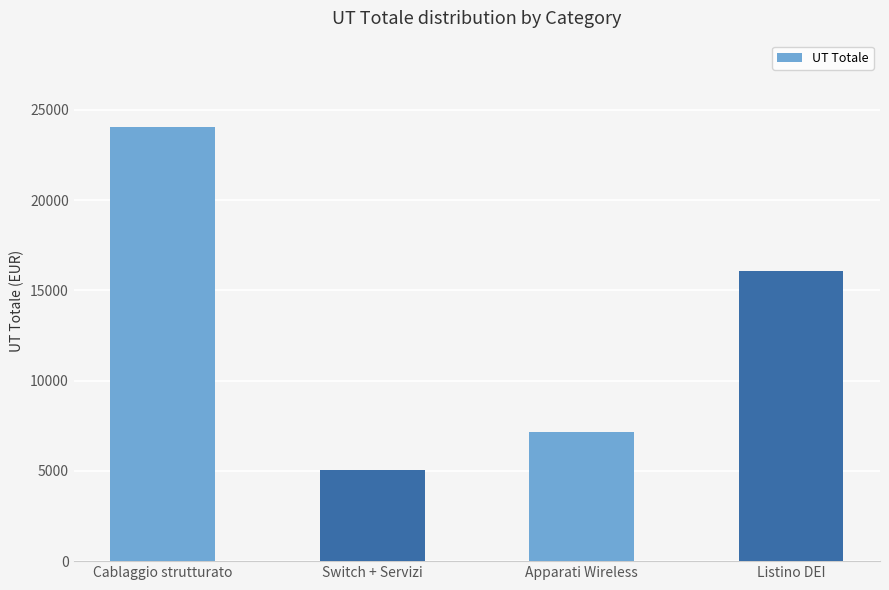

What is the difference between the second highest and minimum values?

11003.2